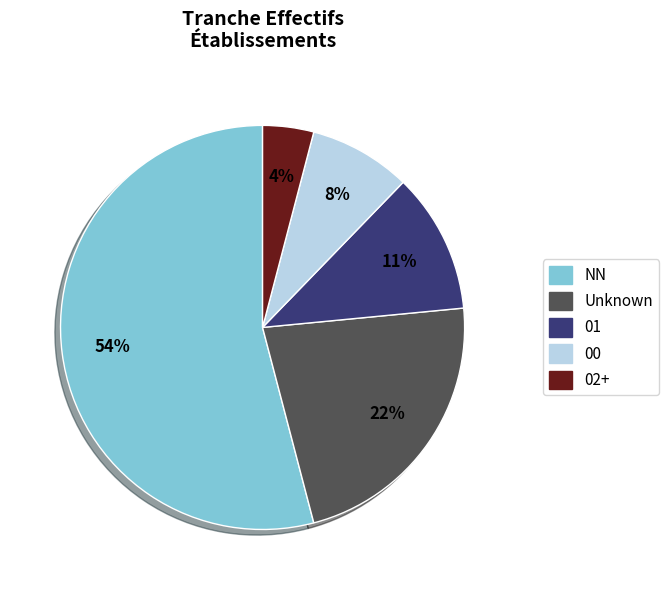

To the nearest percent, what is the average slice percentage?

20%